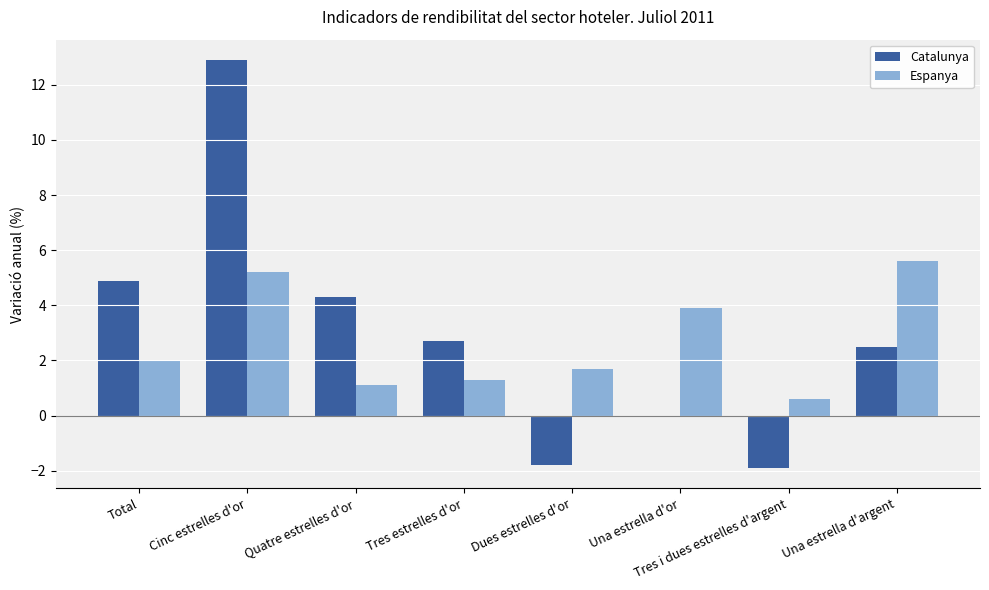

Where does the Catalunya series first go above 2?

Total